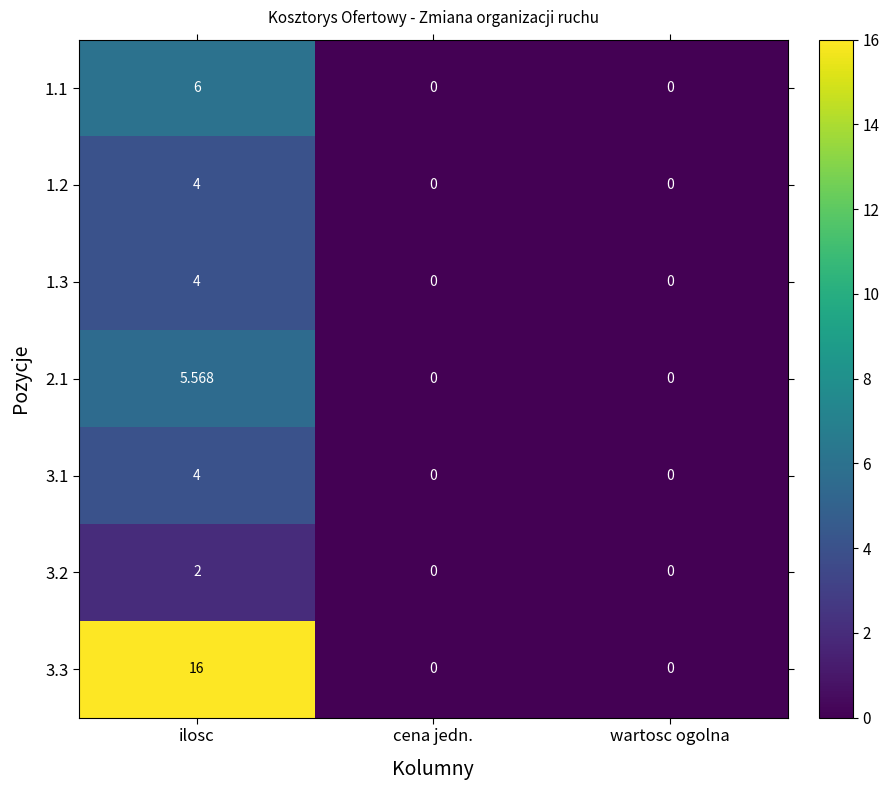

Which label corresponds to the largest value in the chart?

ilosc